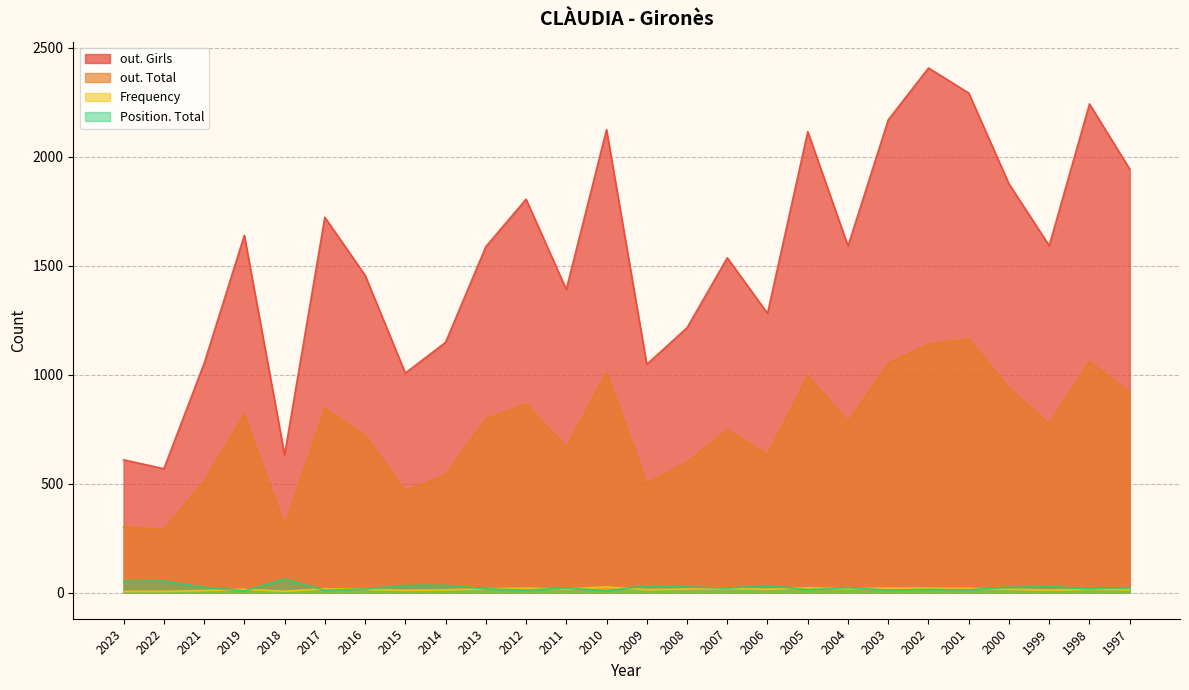

Count the number of data series in this chart.

4